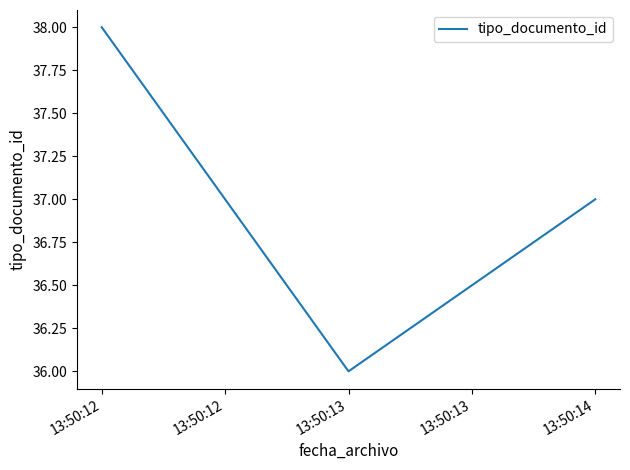

How many lines are shown in the chart?

1